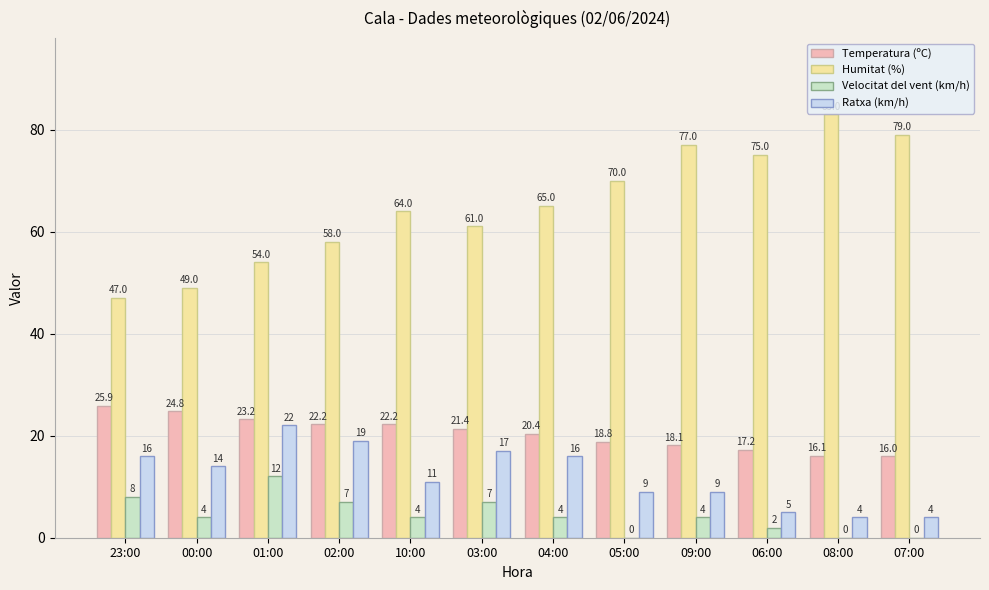

At which category does the chart reach its peak across all series?

08:00